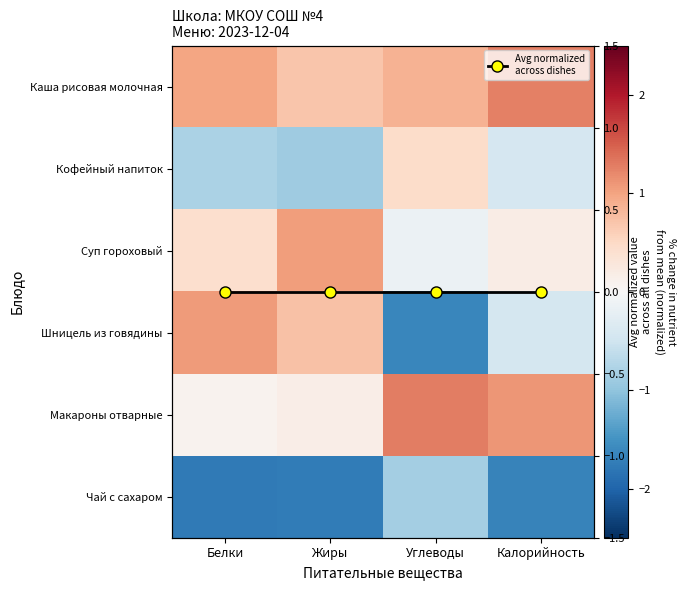

How many data points in Чай с сахаром are less than -1?

3